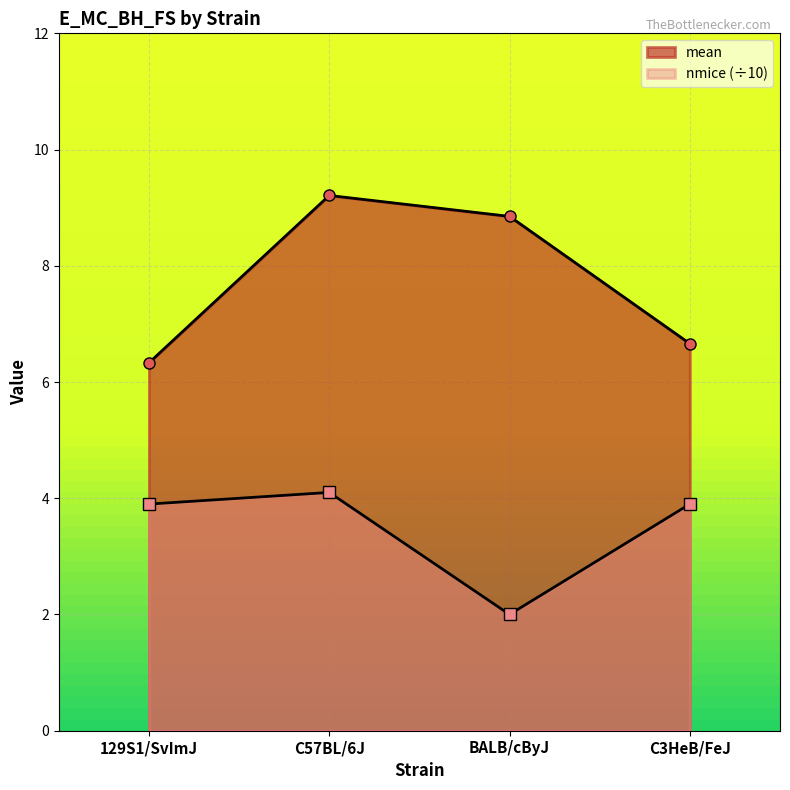

True or false: mean has a value of 6.7 at C3HeB/FeJ.

True